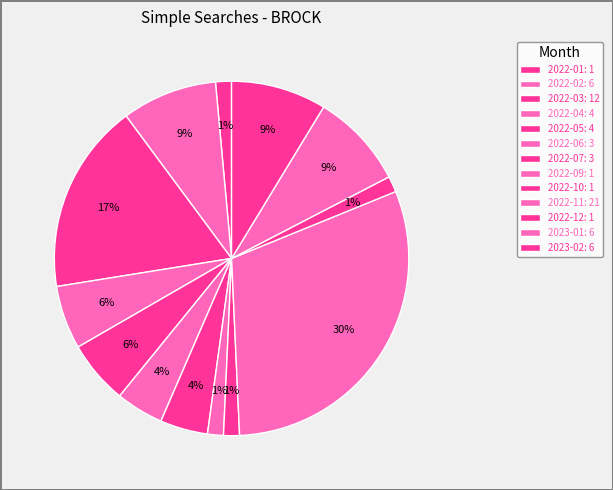

Count the number of slices in the pie.

13